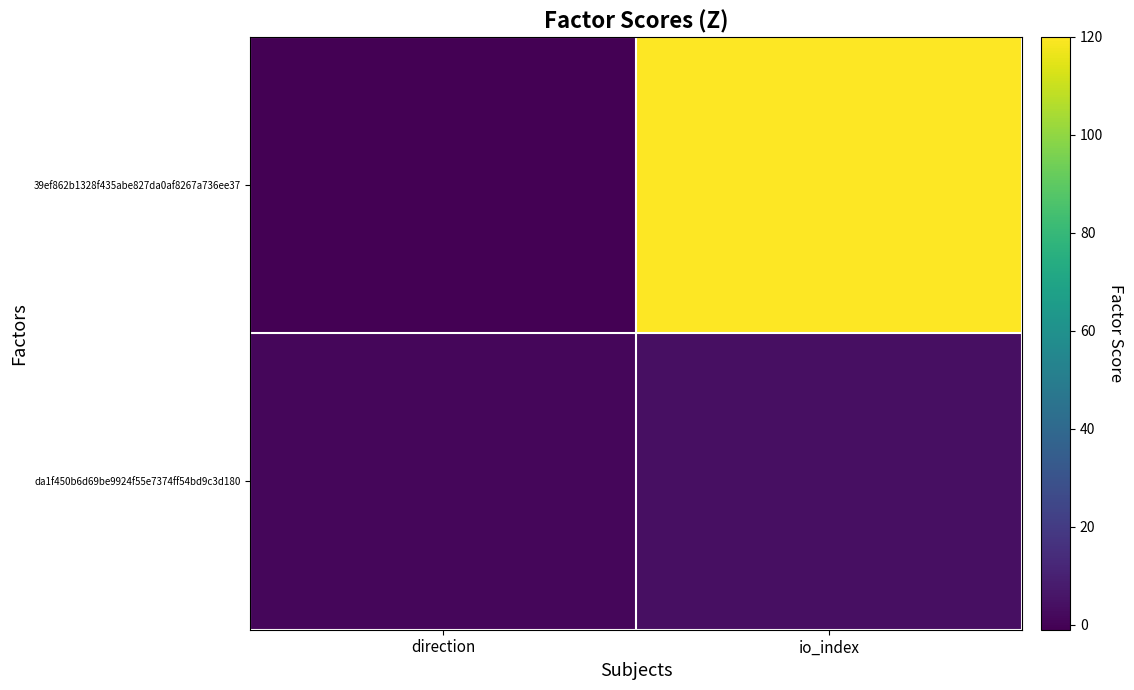

What is the spread (max minus min) of values at direction?

2